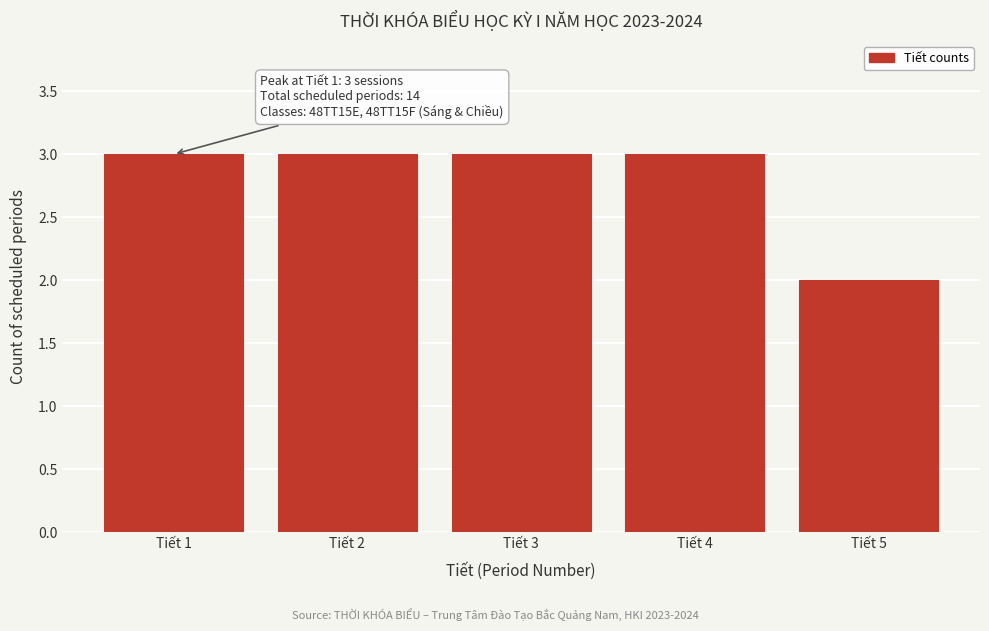

Reading right to left, what are all the values shown in this chart?

2	3	3	3	3